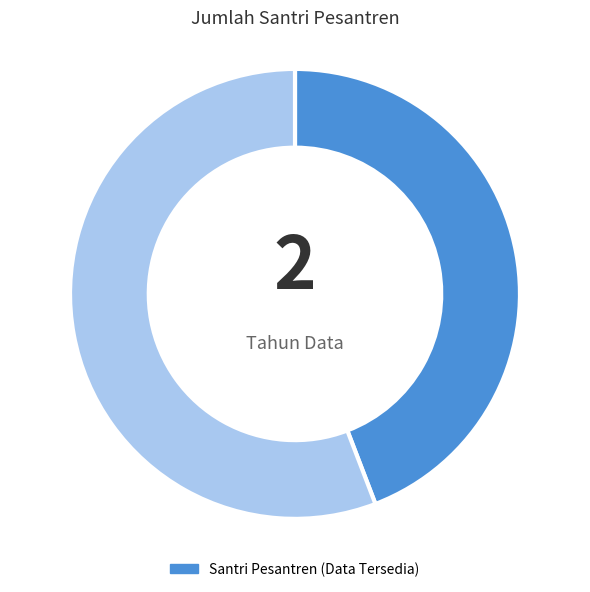

Is there any slice that represents more than half of the pie?

Yes